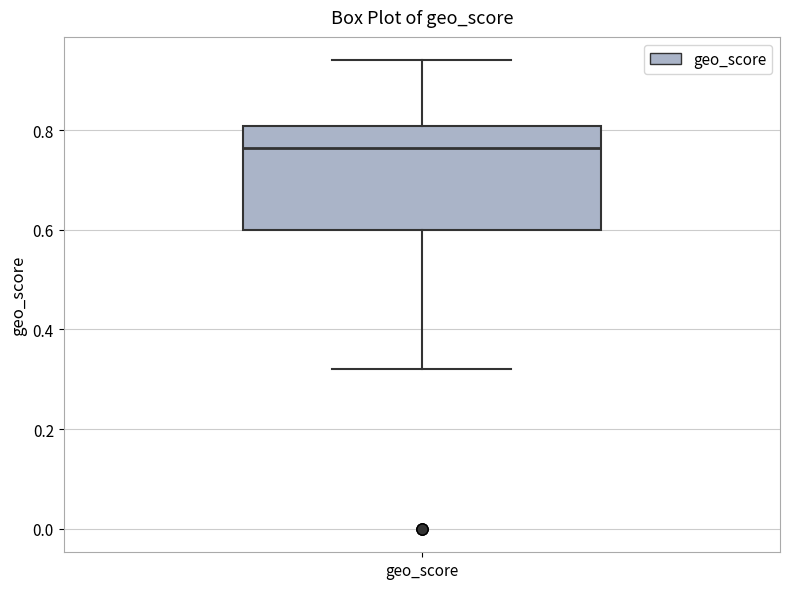

Read this box plot against the y-axis: the position of the median line, the range covered by the box, and the ends of both whiskers. The values are not printed on the chart, so give them approximately, as read against the axis.

median 0.76, box 0.60 to 0.80, whiskers 0.32 to 0.94